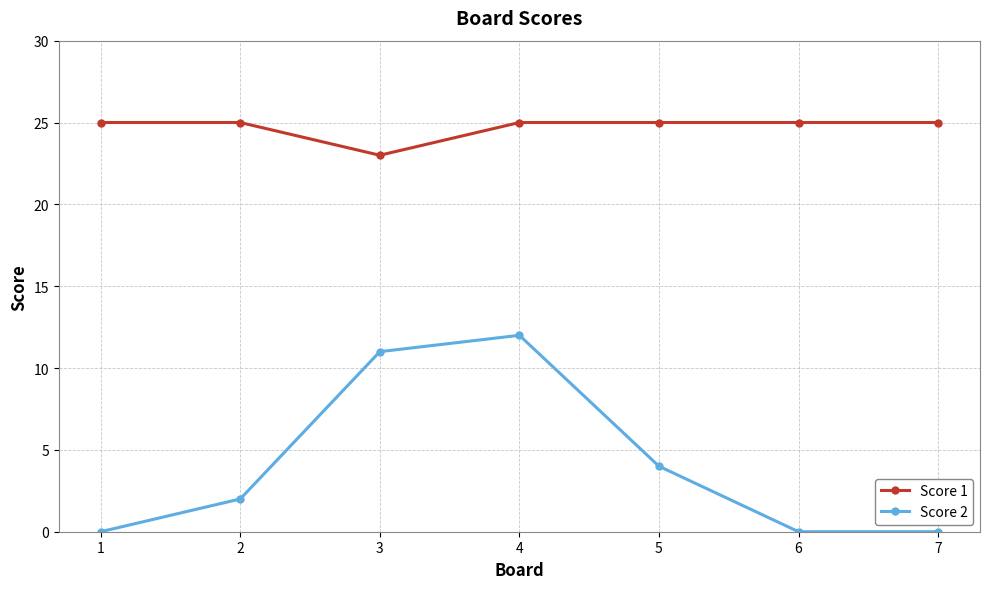

True or false: Score 1 and Score 2 cross at least once.

False